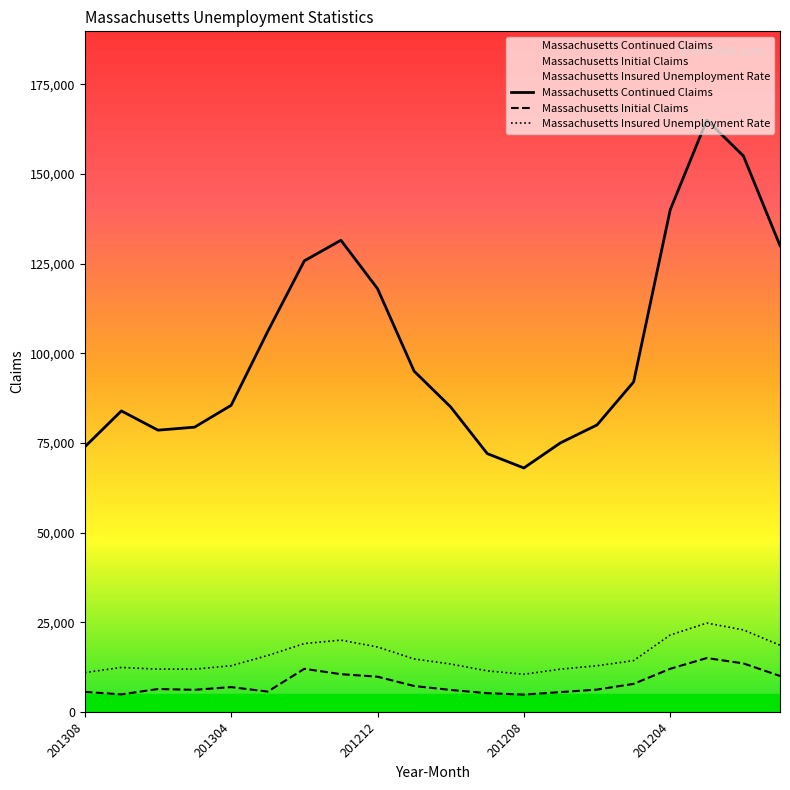

What is the lowest value of the Massachusetts Continued Claims series?

68000.0